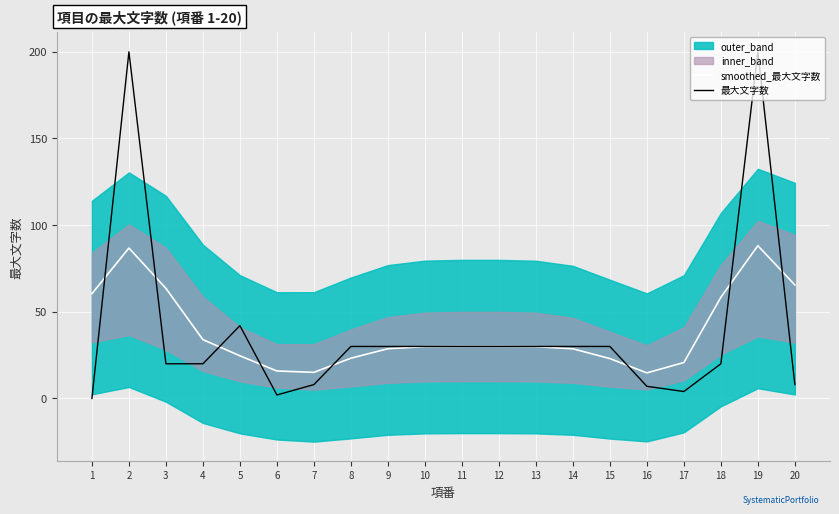

The value of smoothed_最大文字数 at 20 is 65.5. True or false?

True